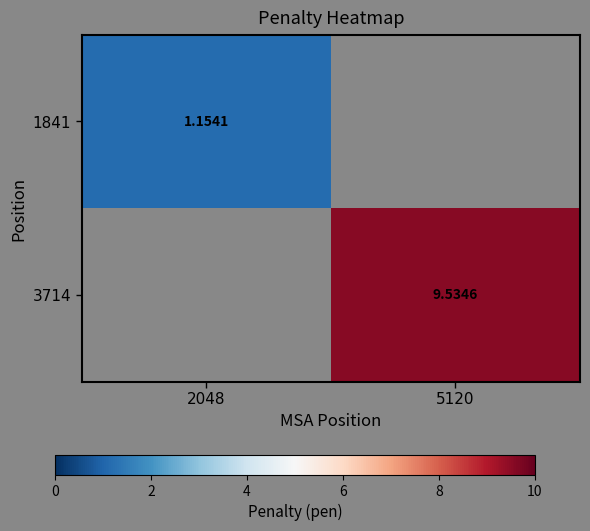

Is the value of 3714 at 5120 greater than the value of 1841 at 2048?

Yes